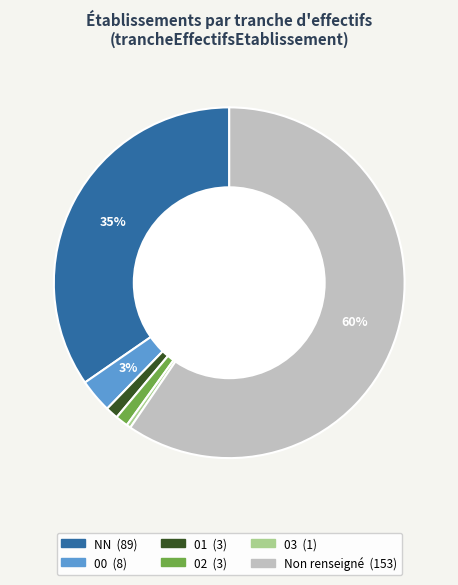

To the nearest percent, what is the average slice percentage?

17%